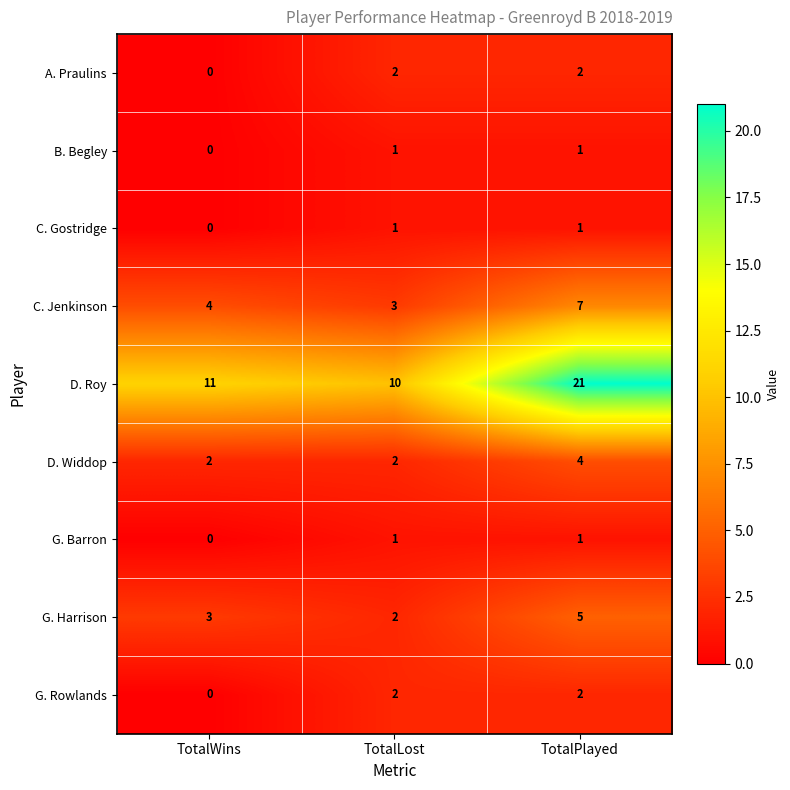

Reading right to left, list all the values displayed in this chart.

A. Praulins: TotalPlayed=2	TotalLost=2	TotalWins=0
B. Begley: TotalPlayed=1	TotalLost=1	TotalWins=0
C. Gostridge: TotalPlayed=1	TotalLost=1	TotalWins=0
C. Jenkinson: TotalPlayed=7	TotalLost=3	TotalWins=4
D. Roy: TotalPlayed=21	TotalLost=10	TotalWins=11
D. Widdop: TotalPlayed=4	TotalLost=2	TotalWins=2
G. Barron: TotalPlayed=1	TotalLost=1	TotalWins=0
G. Harrison: TotalPlayed=5	TotalLost=2	TotalWins=3
G. Rowlands: TotalPlayed=2	TotalLost=2	TotalWins=0